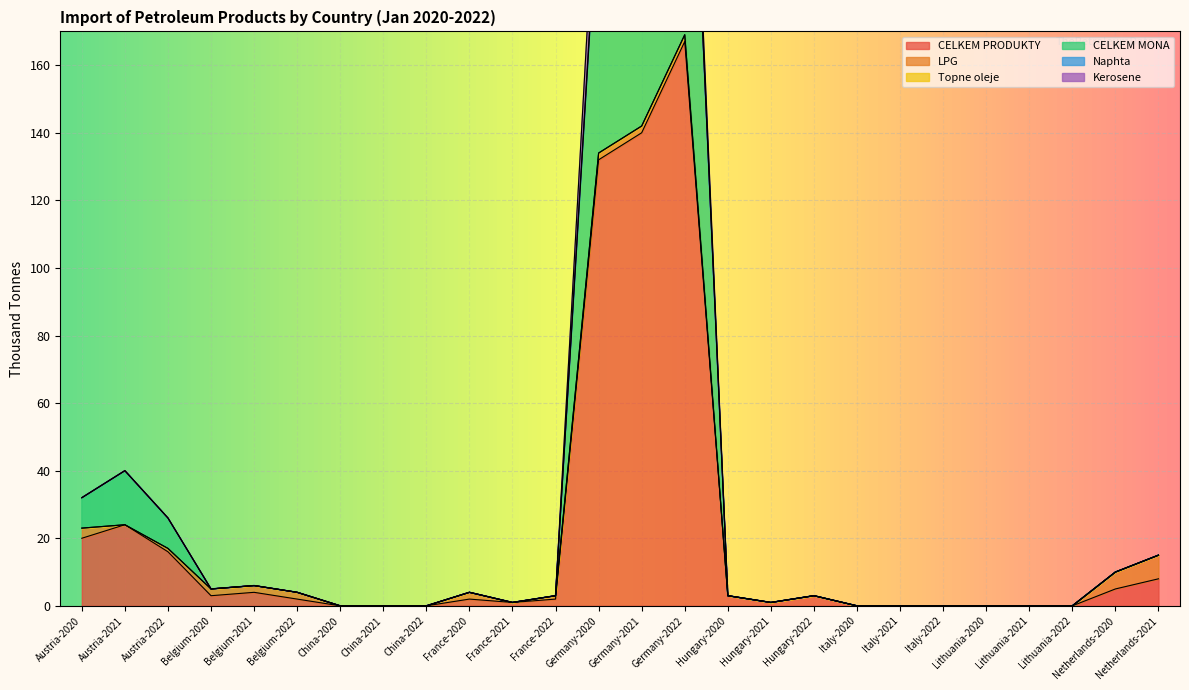

At which category does the chart reach its peak across all series?

Germany-2022